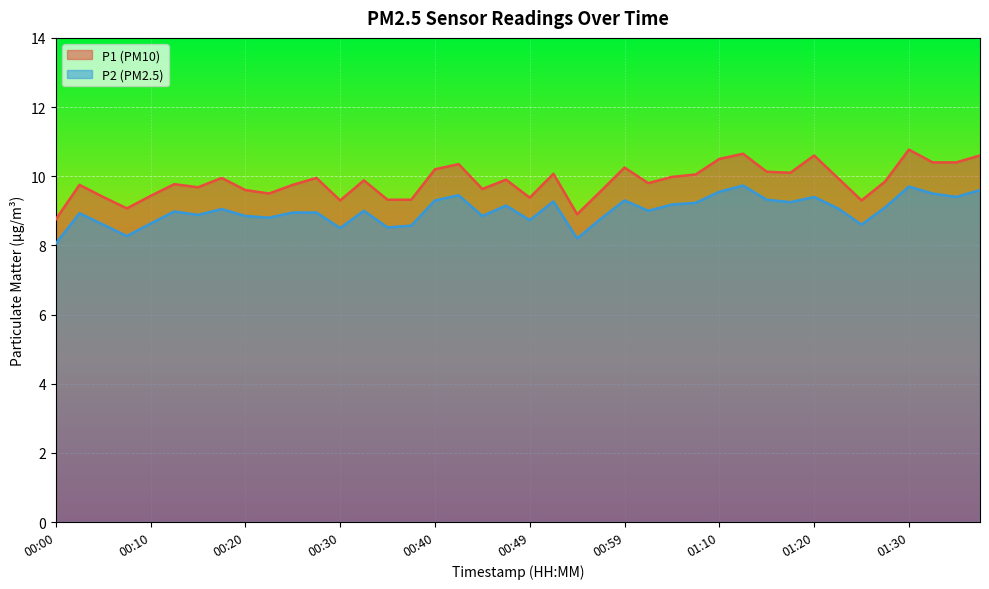

What is the spread (max minus min) of values at 01:30?

1.1